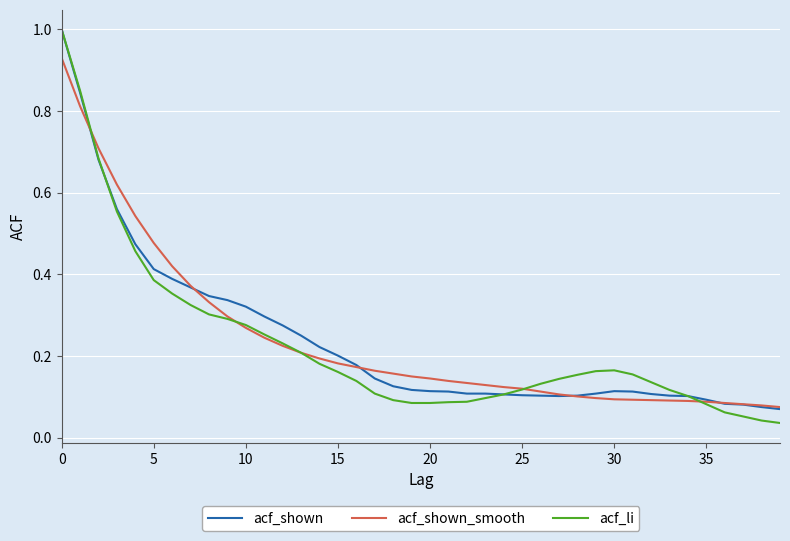

Which series has the widest spread of values?

acf_li